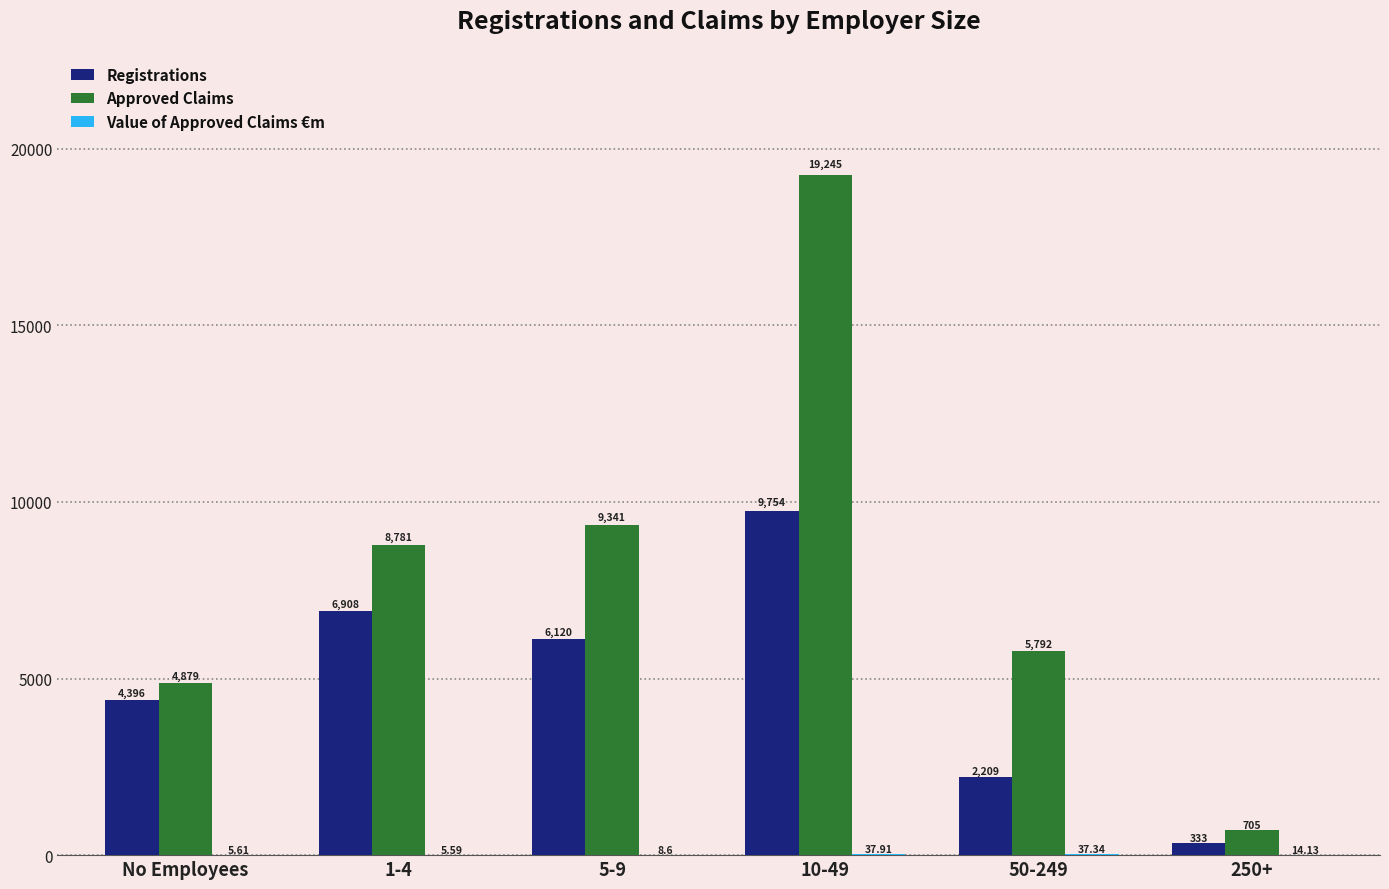

Which series has the largest total across all categories?

Approved Claims